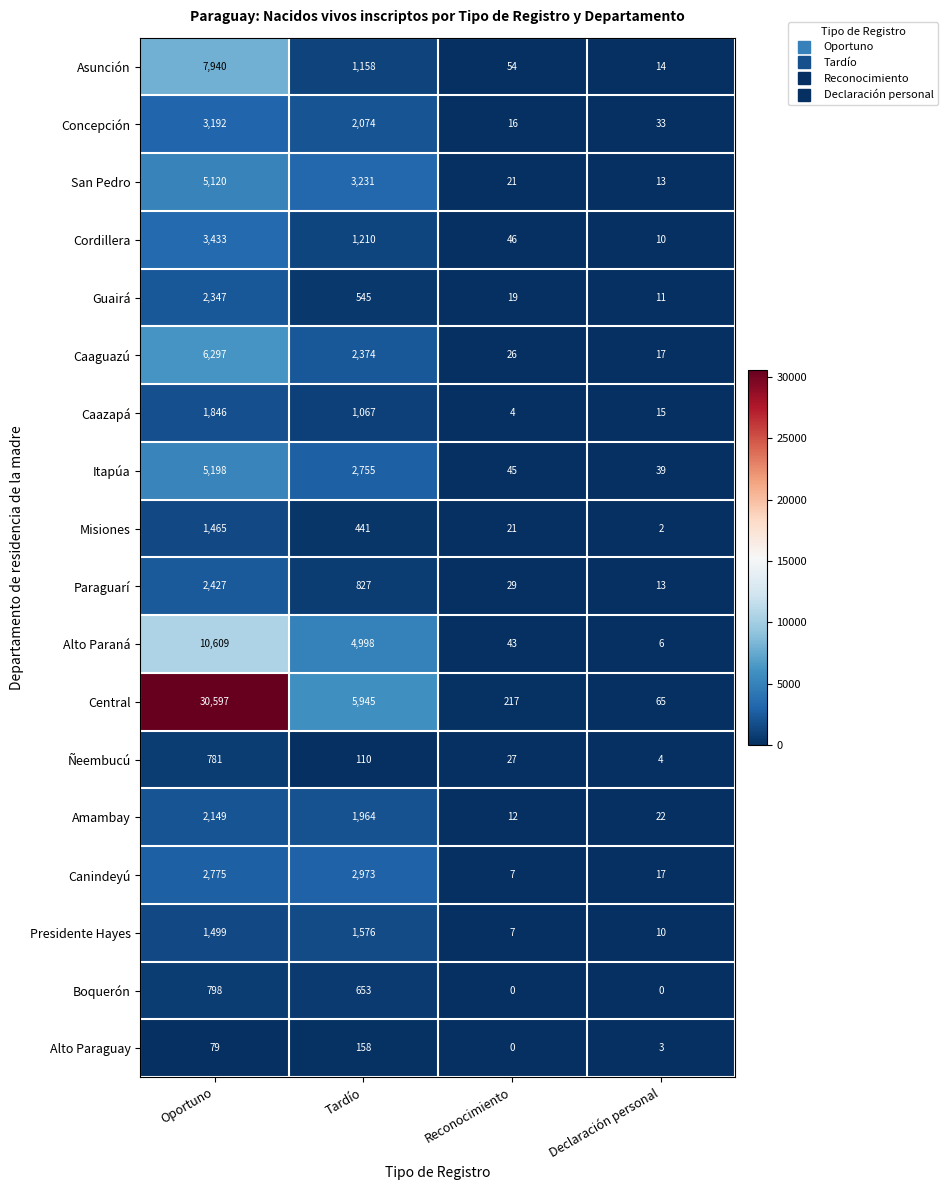

What is the minimum value for Guairá?

11